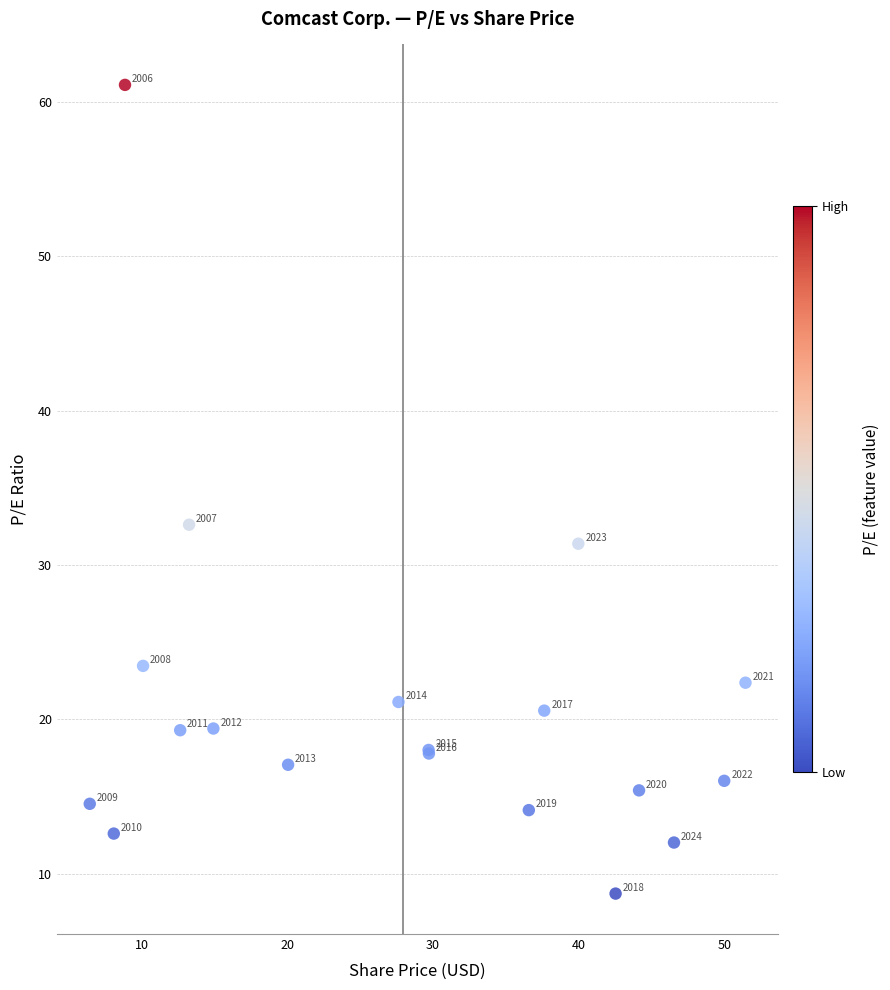

What Y value in the scatter plot is closest to 34?

32.6